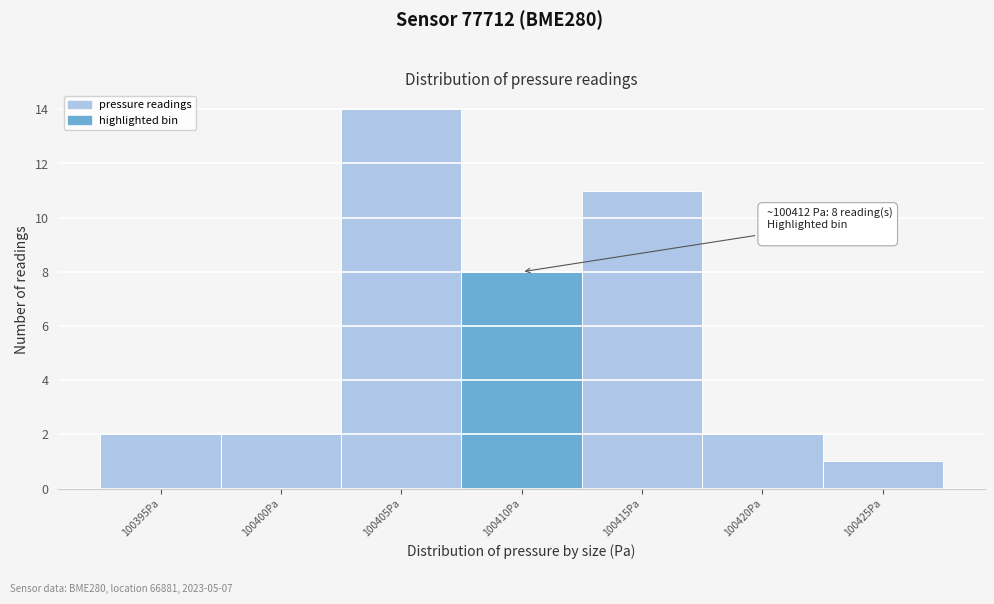

Reading left to right, extract all data points from this chart.

100395Pa=2	100400Pa=2	100405Pa=14	100410Pa=8	100415Pa=11	100420Pa=2	100425Pa=1